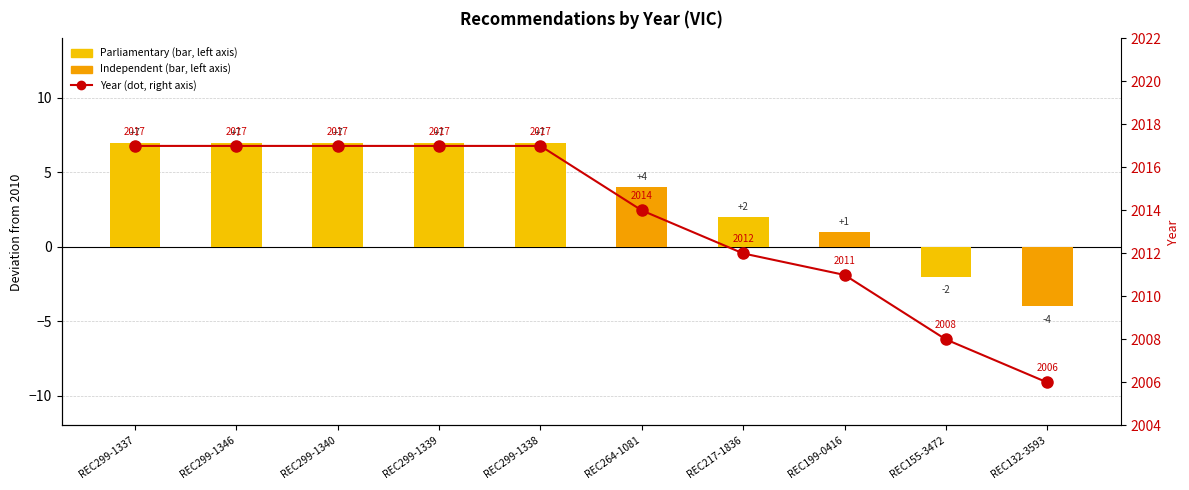

What is the highest value of the Parliamentary/Independent (bar) series?

7